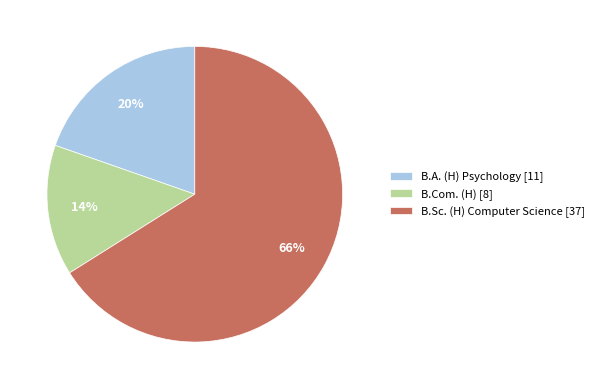

What percentage is the B.A. (H) Psychology [11] slice, to the nearest percent?

20%